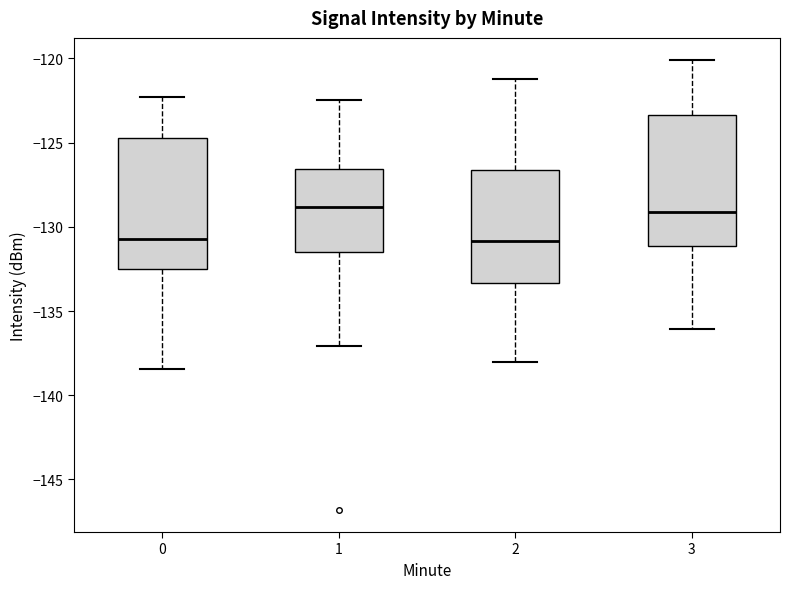

Where does the median line of the box at x = 1 sit on the y-axis? The values are not printed on the chart, so give them approximately, as read against the axis.

-129.0